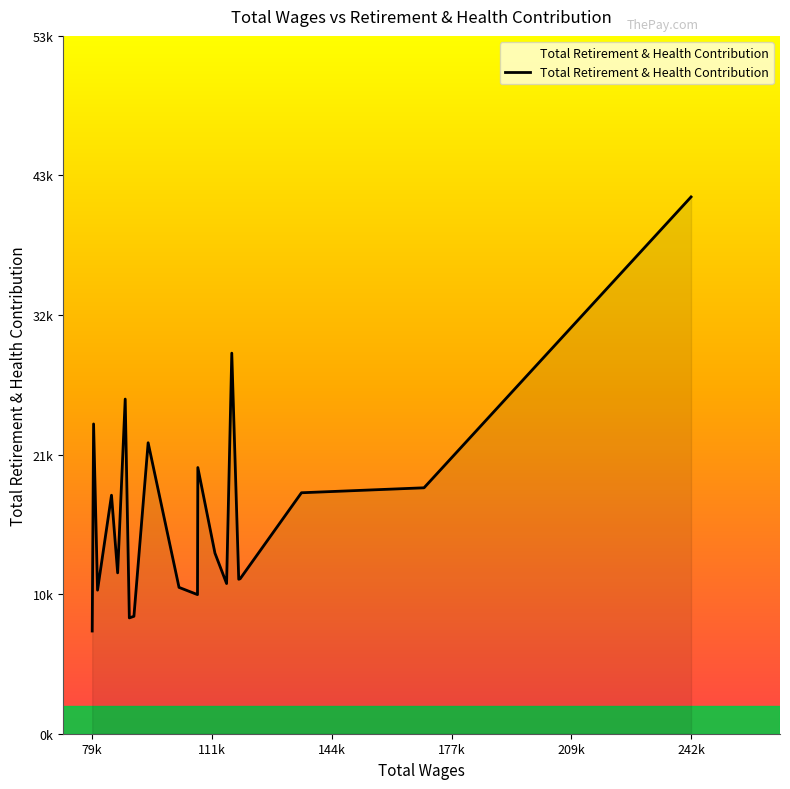

Is this an area chart (filled region under the line)?

Yes